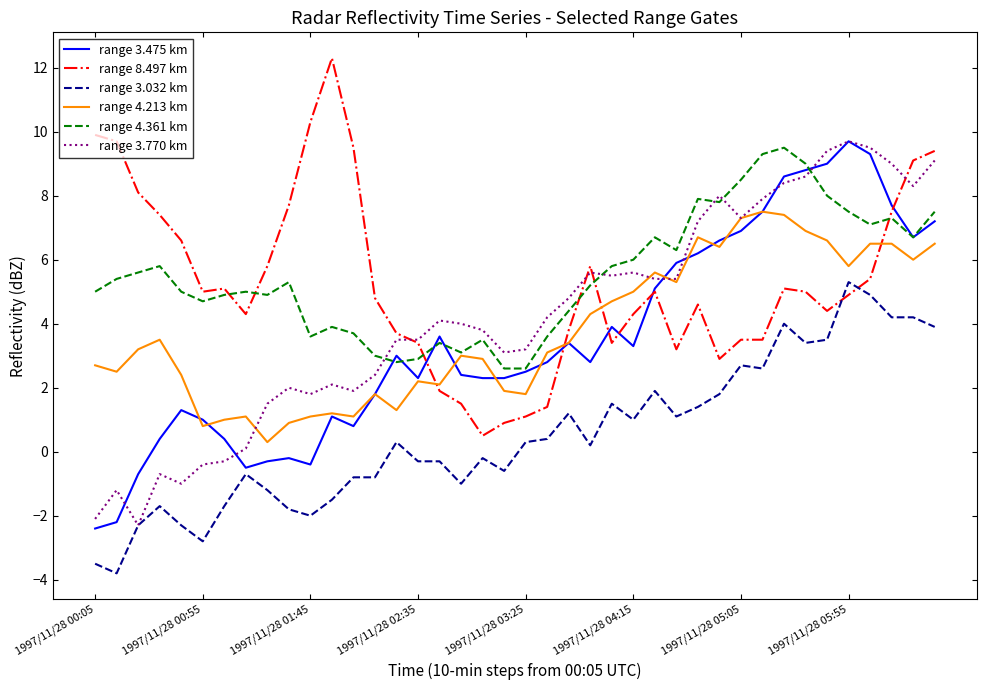

What is the lowest value of the range 8.497 km series?

0.5